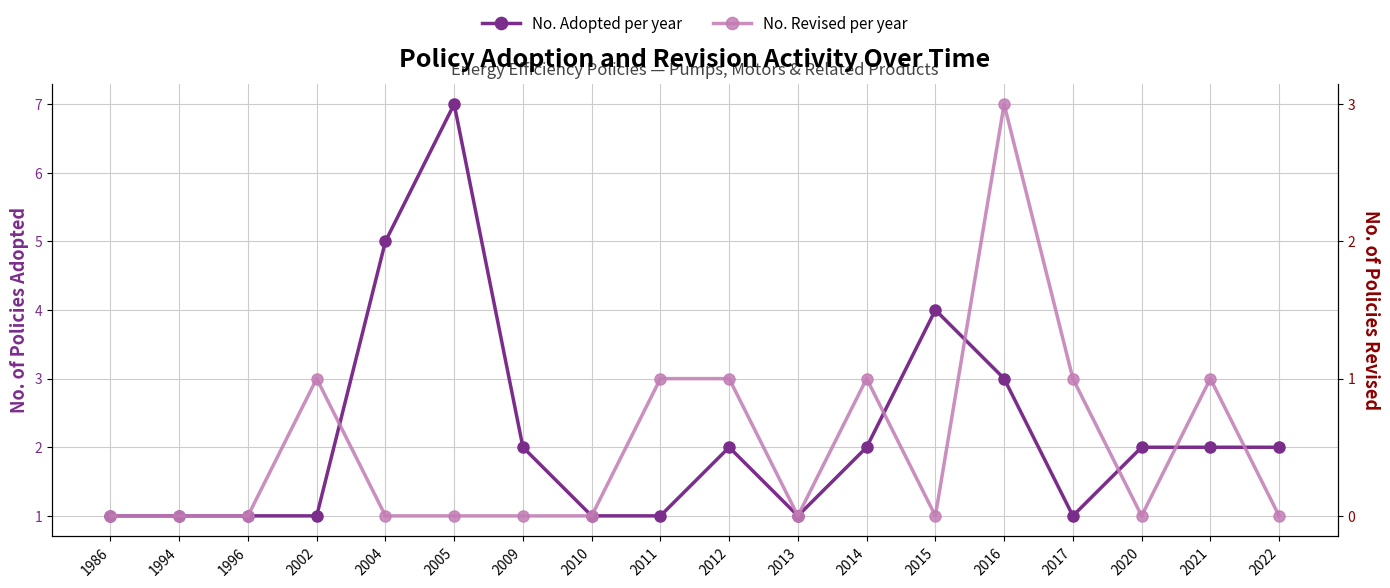

What is the difference between the maximum and second lowest values in the No. Adopted per year series?

6